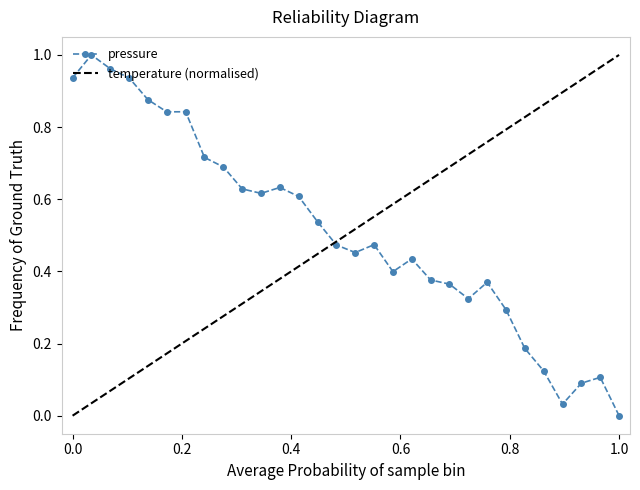

What is the difference between the second highest and second lowest values?

0.9